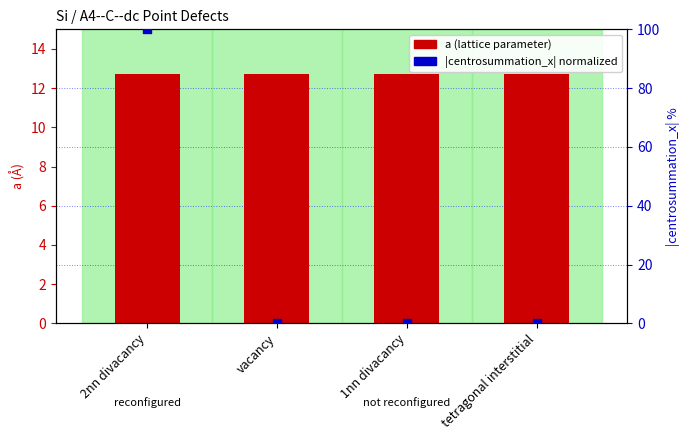

Which series has the largest total across all categories?

|centrosummation_x| normalized